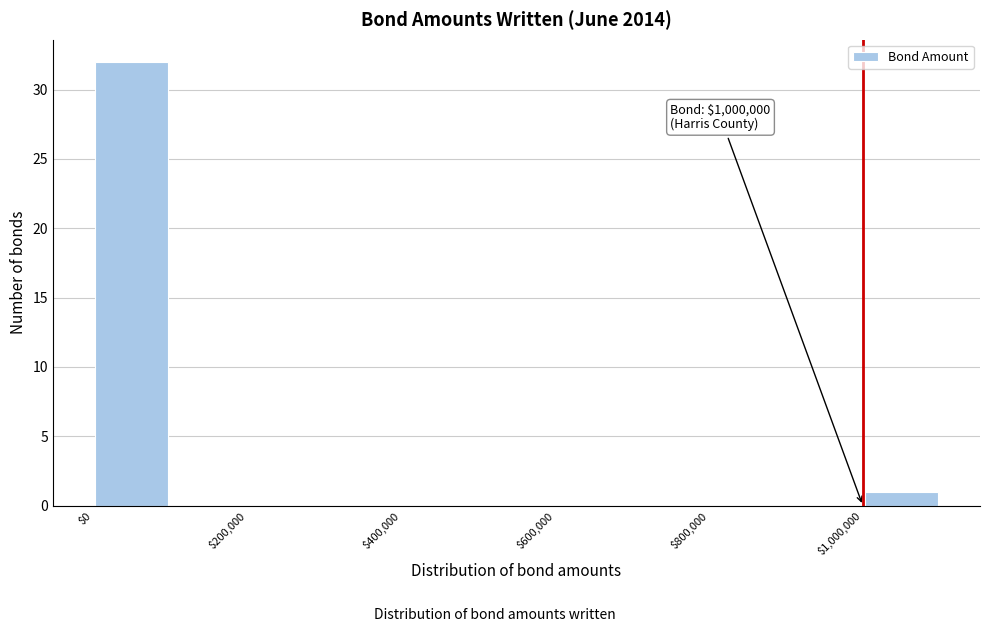

Over which range of the x-axis is the bar tallest?

0 to 100000